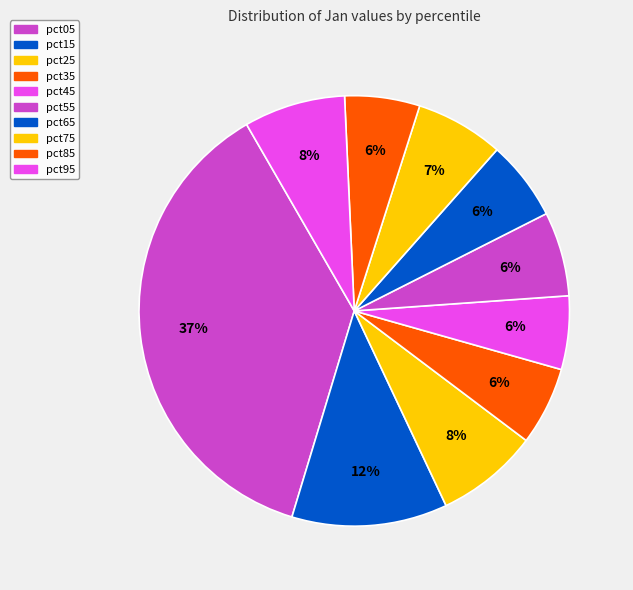

What is the largest slice in the pie chart?

pct05